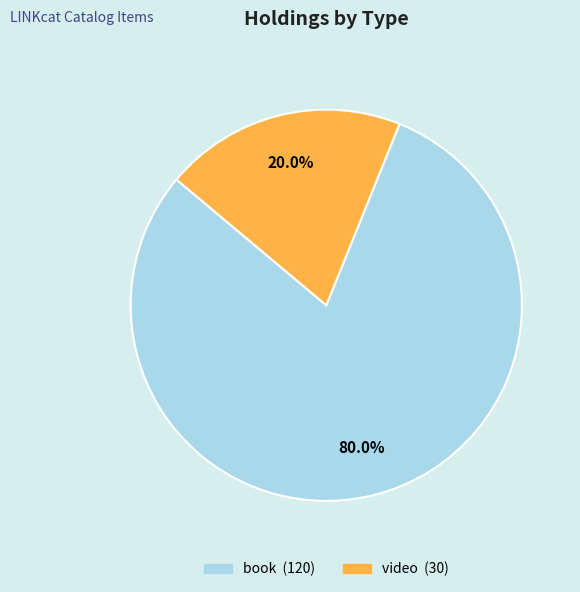

How many slices are in this pie chart?

2